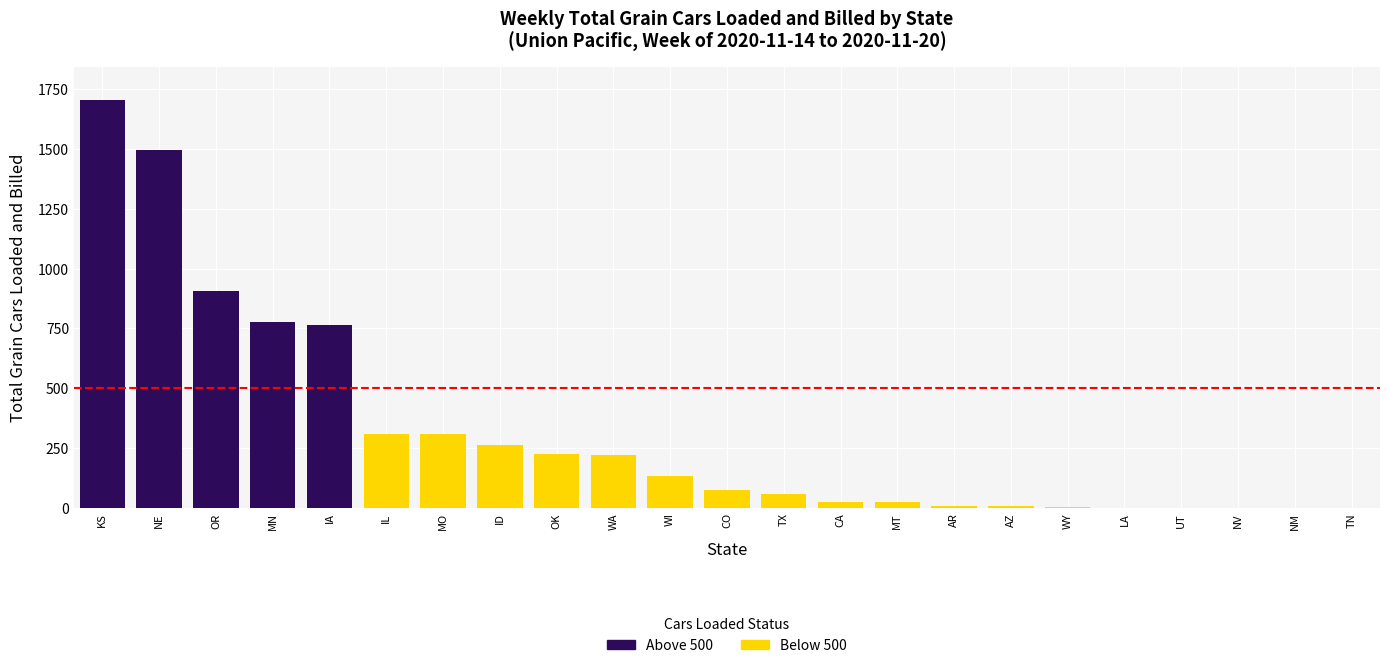

How many distinct data groups are displayed?

1